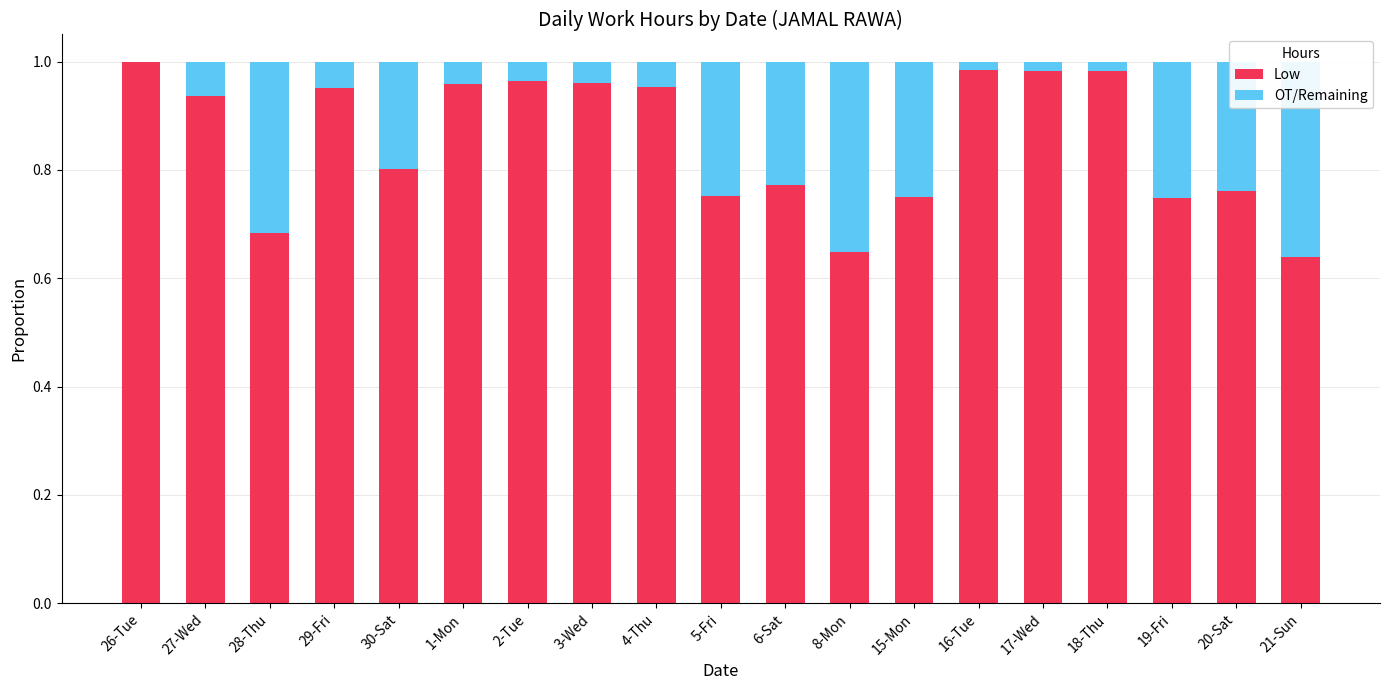

What is the sum of all Low values?

16.2